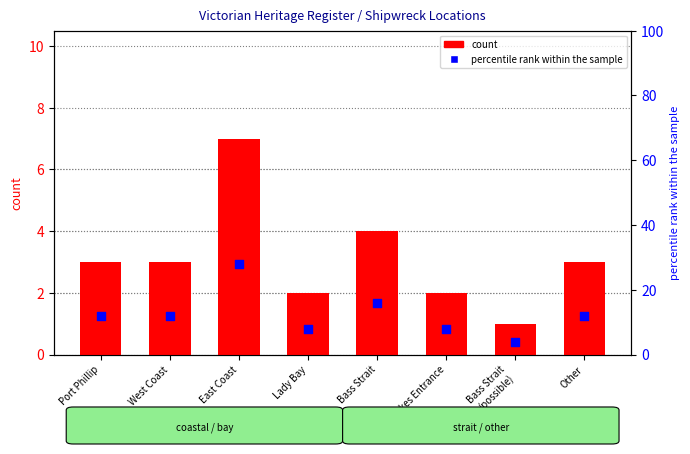

Which series reaches the maximum Y coordinate?

percentile rank within the sample